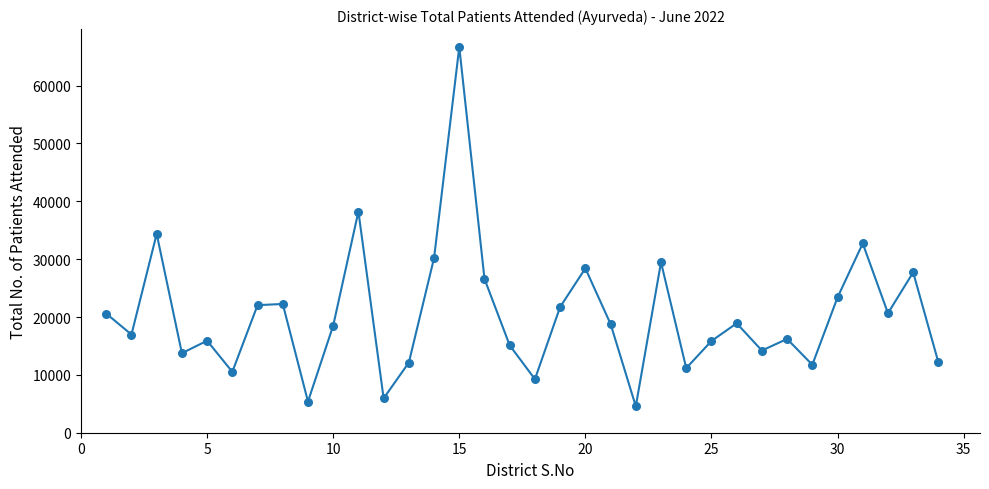

What is the smallest value displayed?

4568